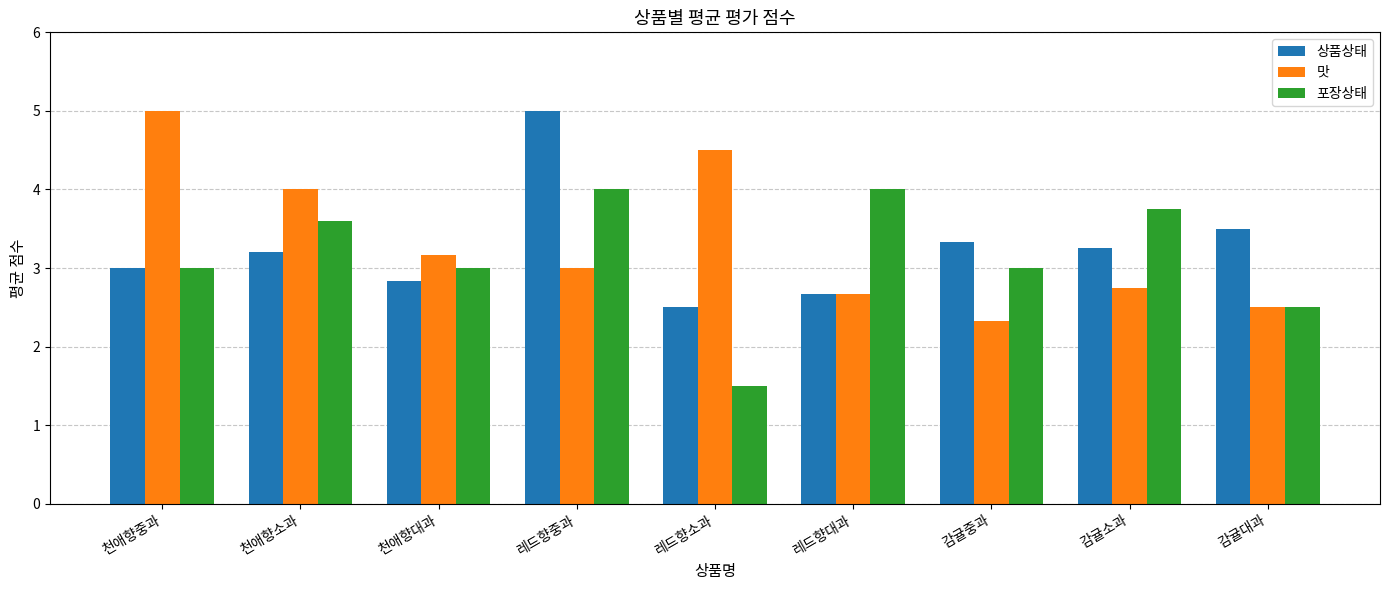

What is the difference between the maximum and second lowest values in the 포장상태 series?

1.5